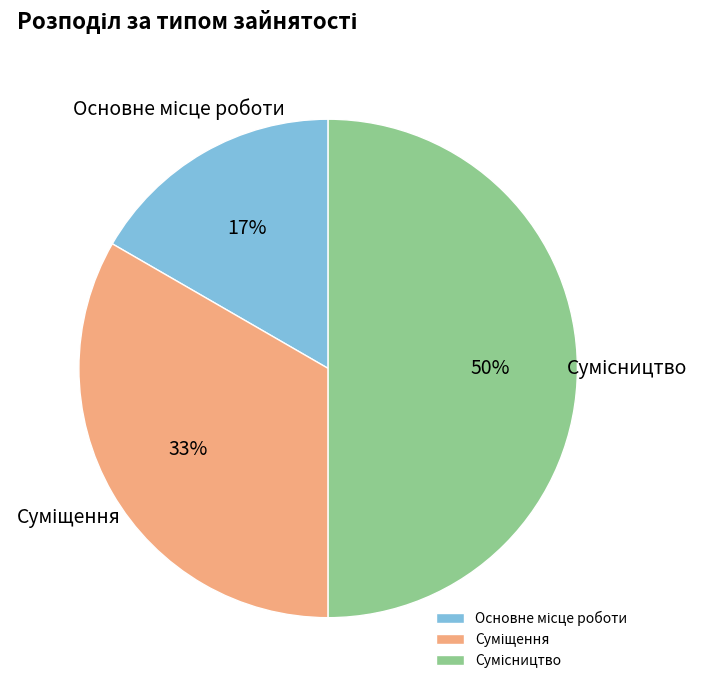

To the nearest percent, what is the difference between the largest and smallest slice percentages?

33%